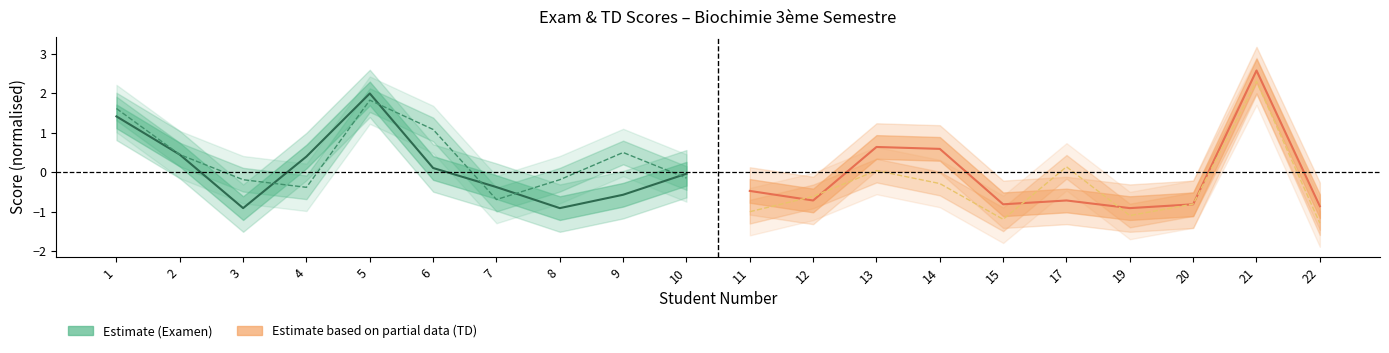

The value of Examen (Estimate) at 8 is -1.6. True or false?

False